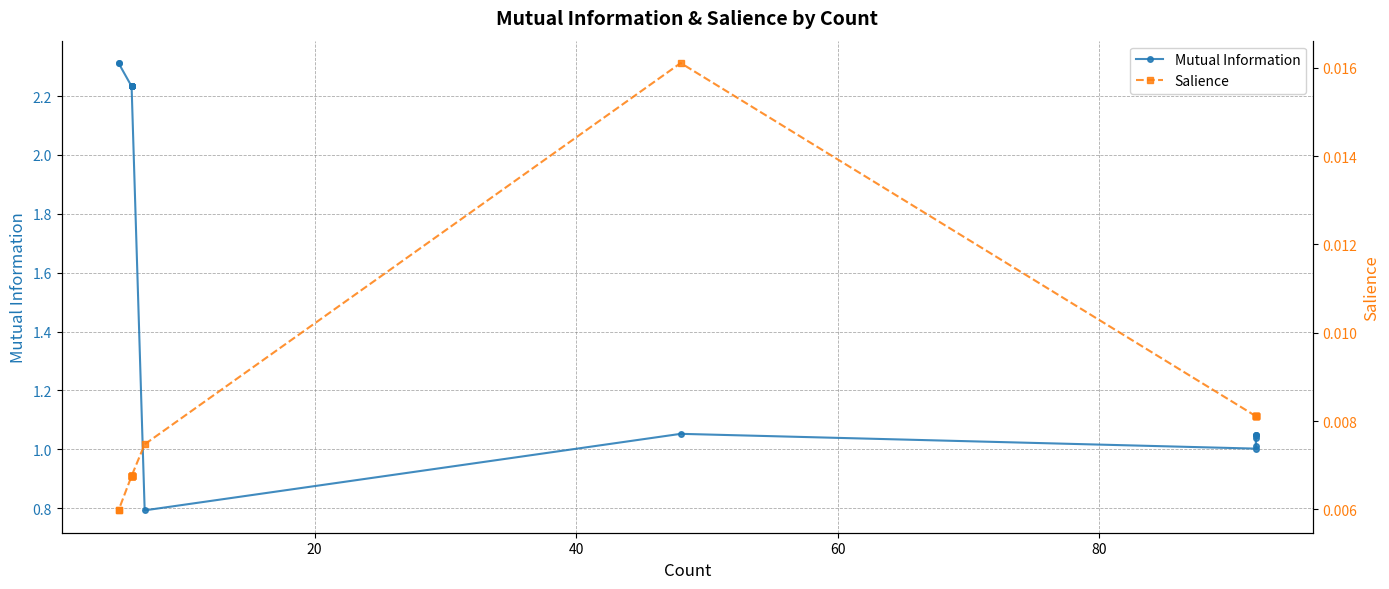

True or false: Mutual Information and Salience intersect in this chart.

False